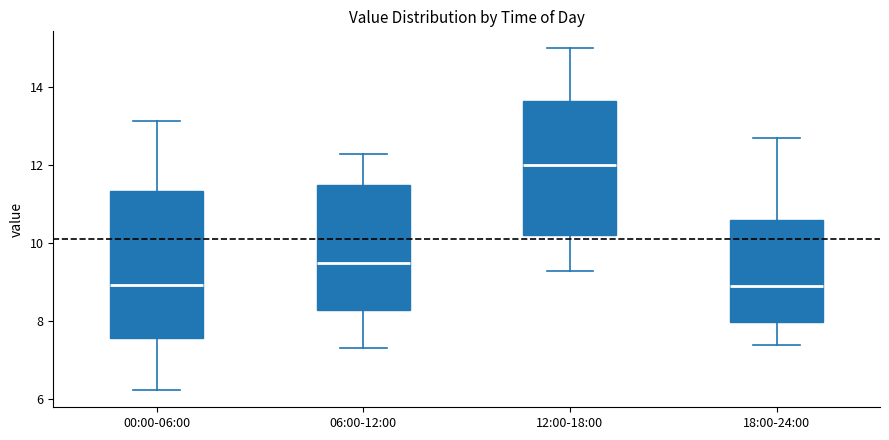

Reading left to right, transcribe this box plot: for each box, give where its median line is, the range the box spans, and where its two whiskers end, as read against the y-axis. The values are not printed on the chart, so give them approximately, as read against the axis.

00:00-06:00: median 9.0, box 7.6 to 11.4, whiskers 6.2 to 13.2
06:00-12:00: median 9.6, box 8.2 to 11.6, whiskers 7.4 to 12.4
12:00-18:00: median 12.0, box 10.2 to 13.6, whiskers 9.4 to 15.0
18:00-24:00: median 9.0, box 8.0 to 10.6, whiskers 7.4 to 12.8